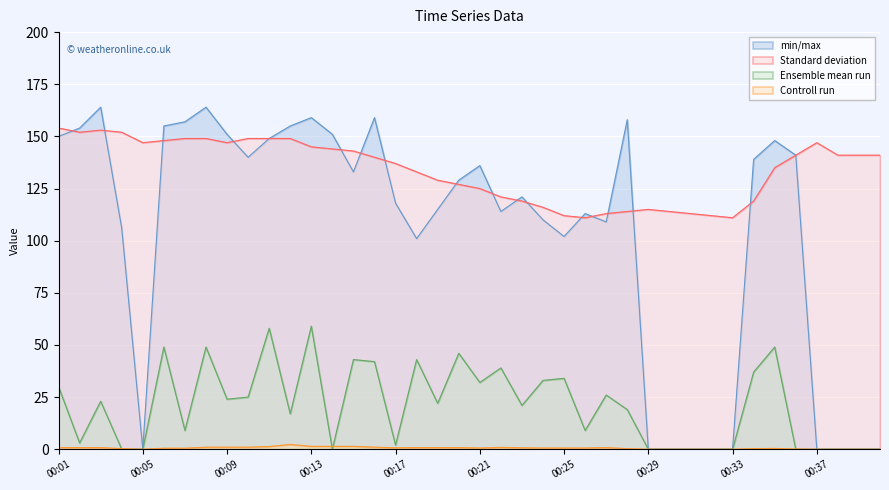

List the series in order of their peak value, lowest first.

Controll run, Ensemble mean run, Standard deviation, min/max